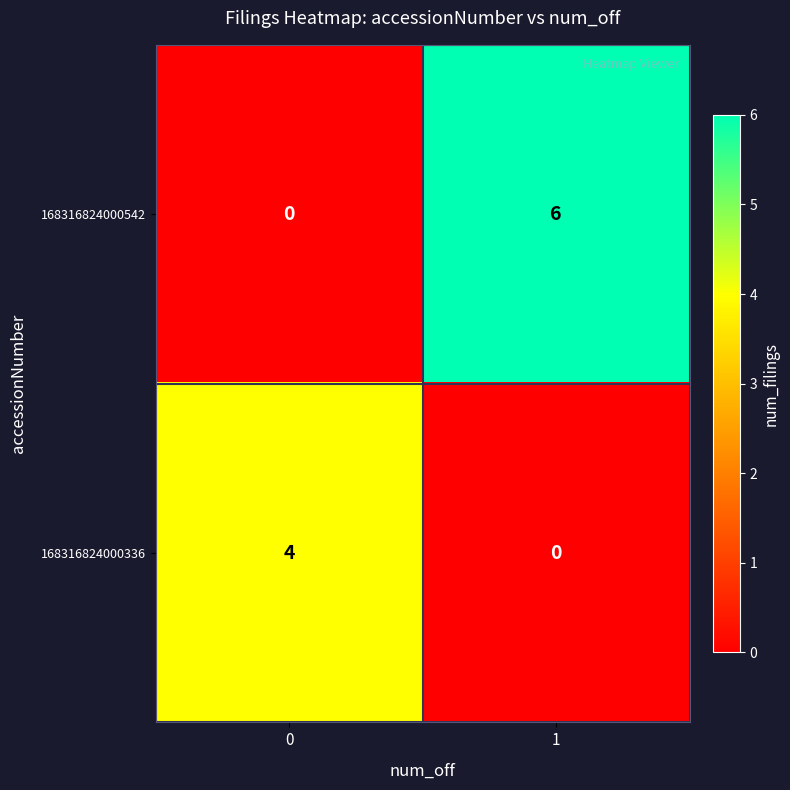

What is the approximate value of 168316824000542 at 1?

6